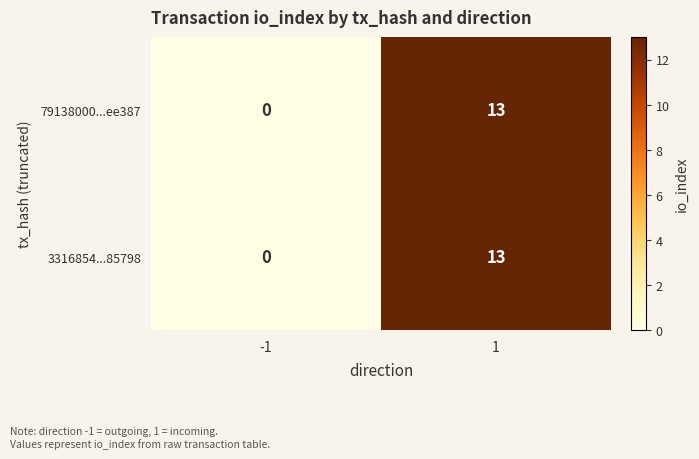

Reading right to left, list all the values displayed in this chart.

79138000...ee387: 1=13	-1=0
3316854...85798: 1=13	-1=0